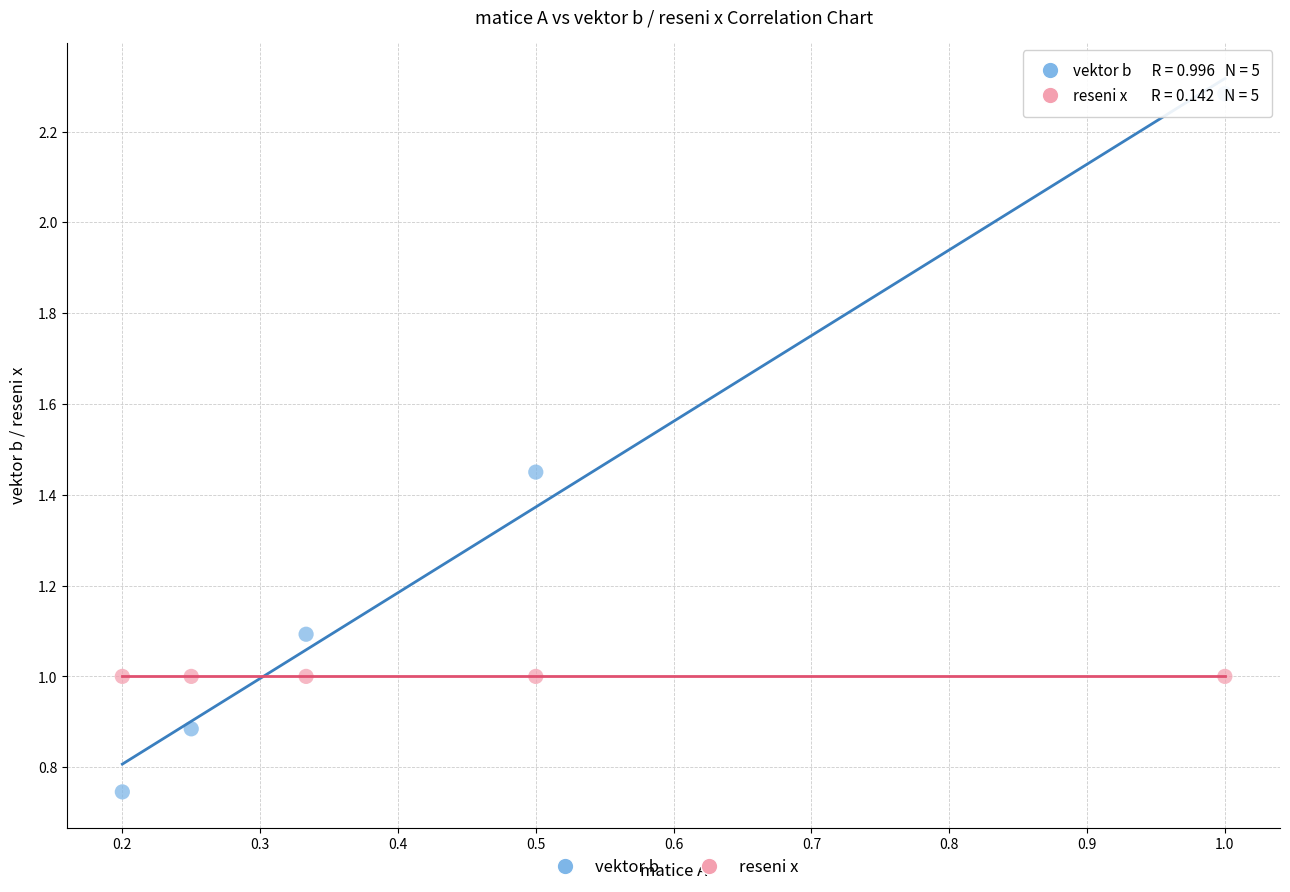

Which series has the largest Y range (max minus min)?

vektor b